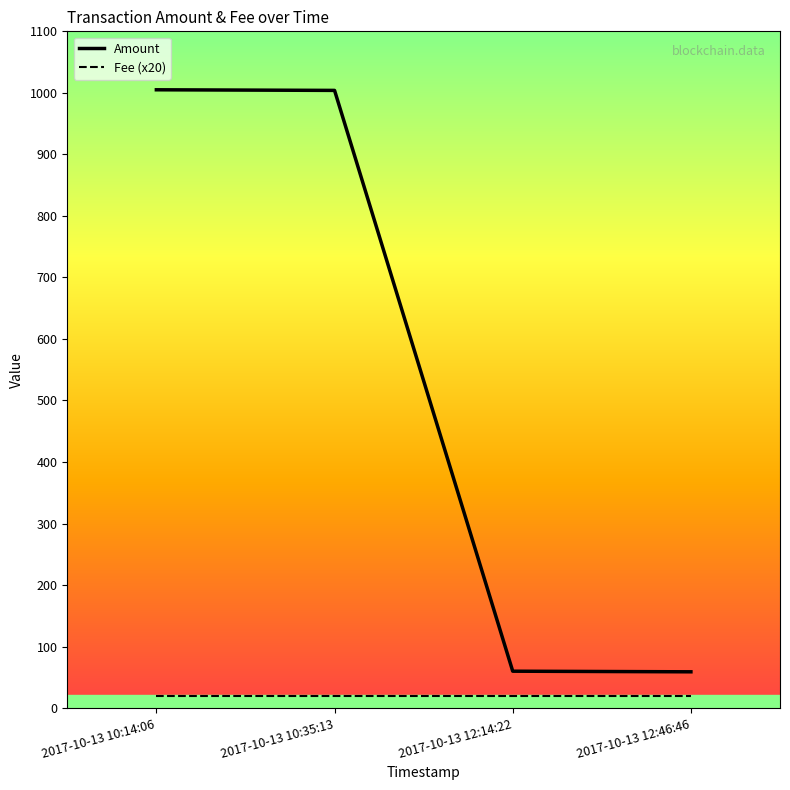

What is the maximum value for Amount?

1005